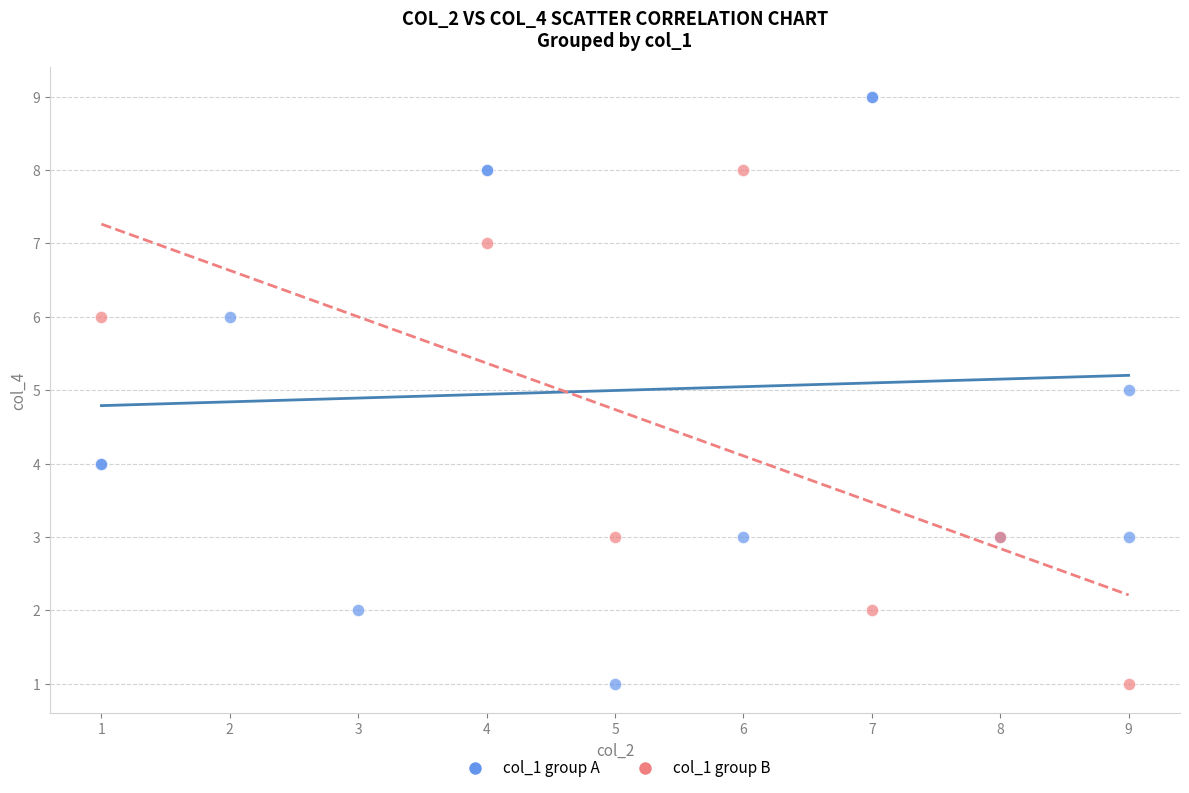

What are all the series names shown in the legend?

col_1 group A, col_1 group B